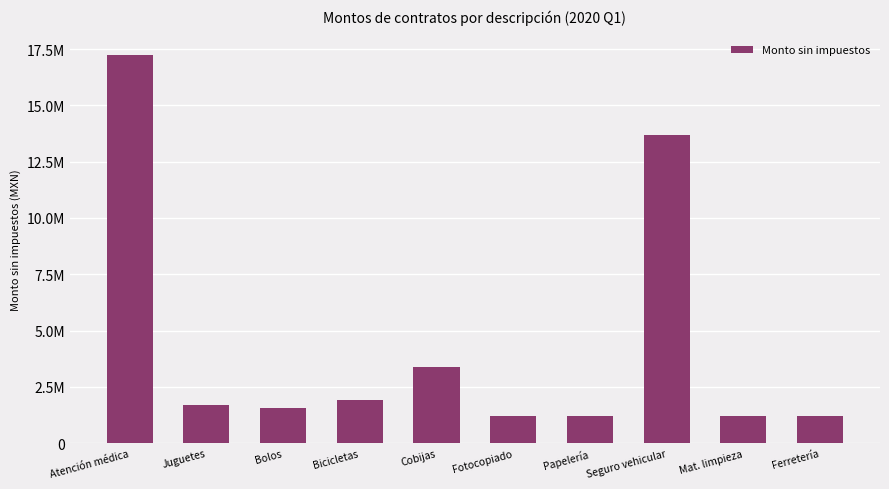

At which category does the chart reach its minimum across all series?

Fotocopiado